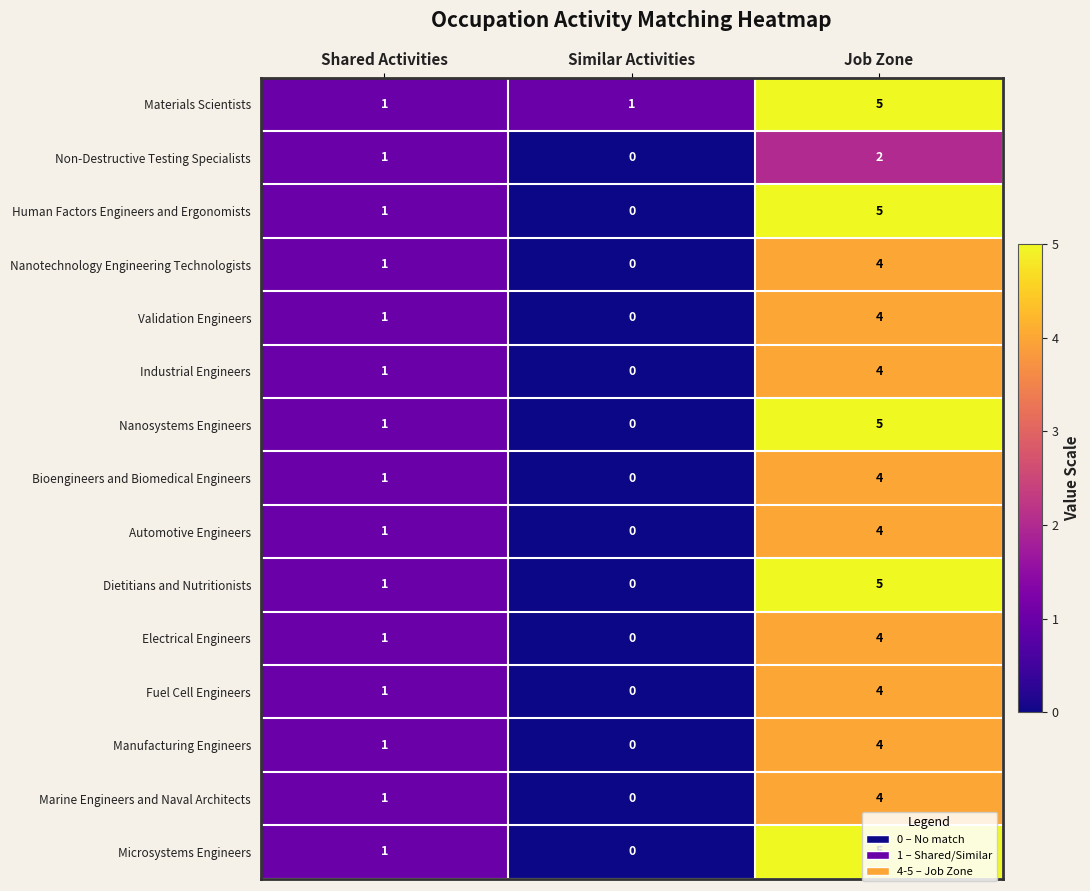

The Manufacturing Engineers series shows 0 at Similar Activities. True or false?

True